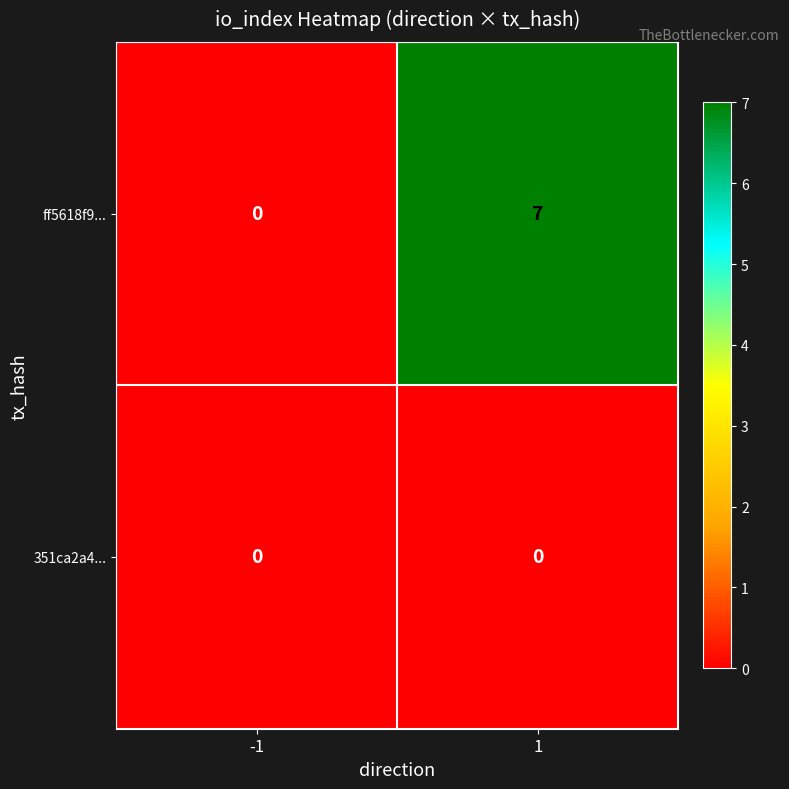

Rank the series by their maximum value, from lowest to highest.

351ca2a4..., ff5618f9...